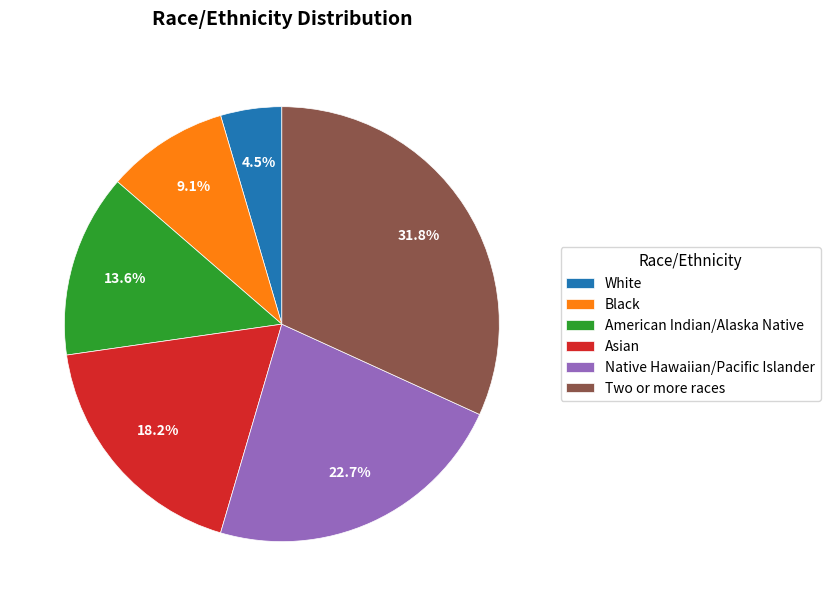

Is the sum of American Indian/Alaska Native and Black greater than half?

No